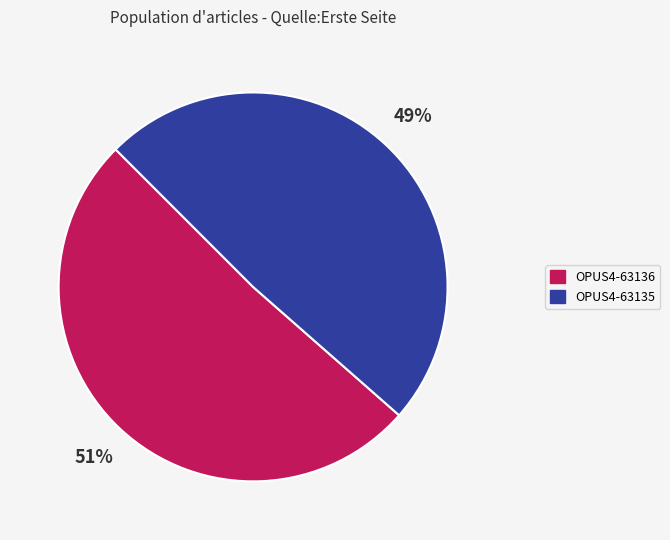

How many segments does this pie chart have?

2